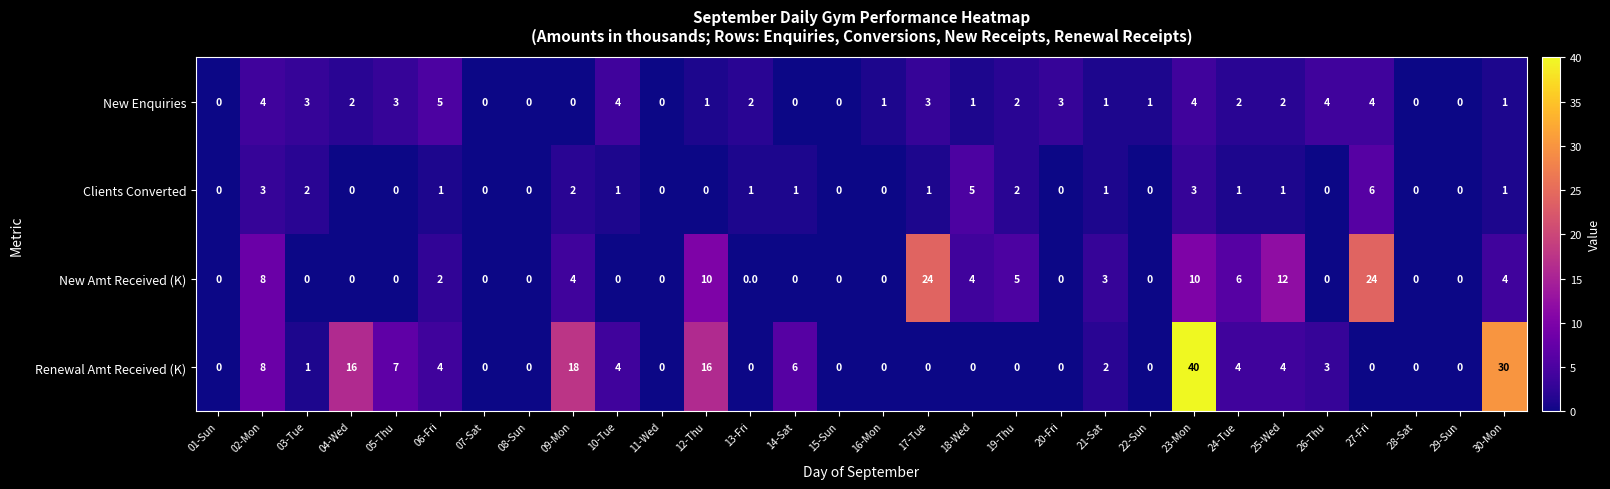

The value of New Amt Received (K) at 04-Wed is 0. True or false?

True